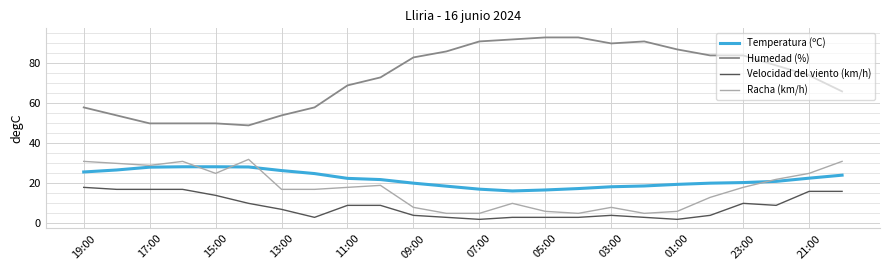

True or false: Temperatura (ºC) and Velocidad del viento (km/h) cross at least once.

False